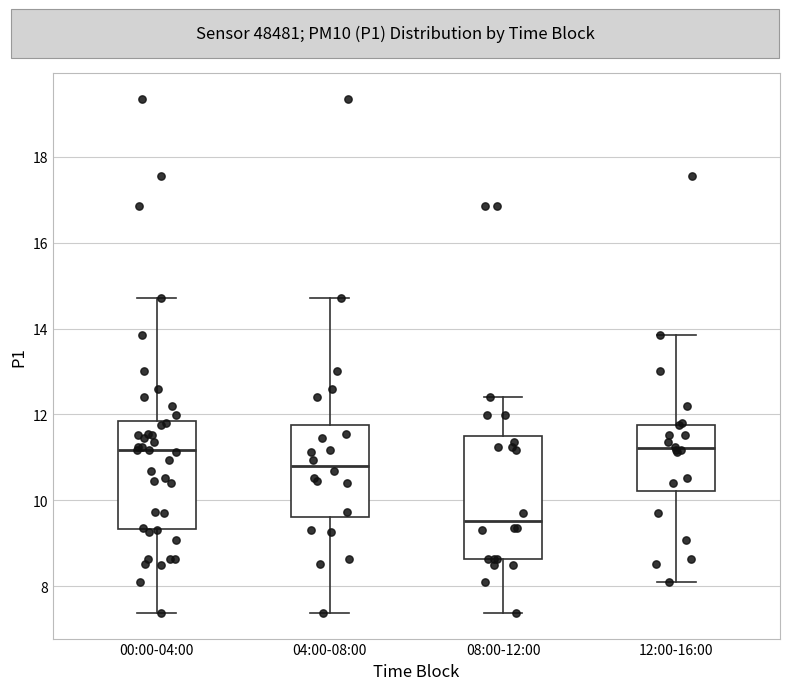

Which box is the tallest, from its lower edge to its upper edge?

08:00-12:00